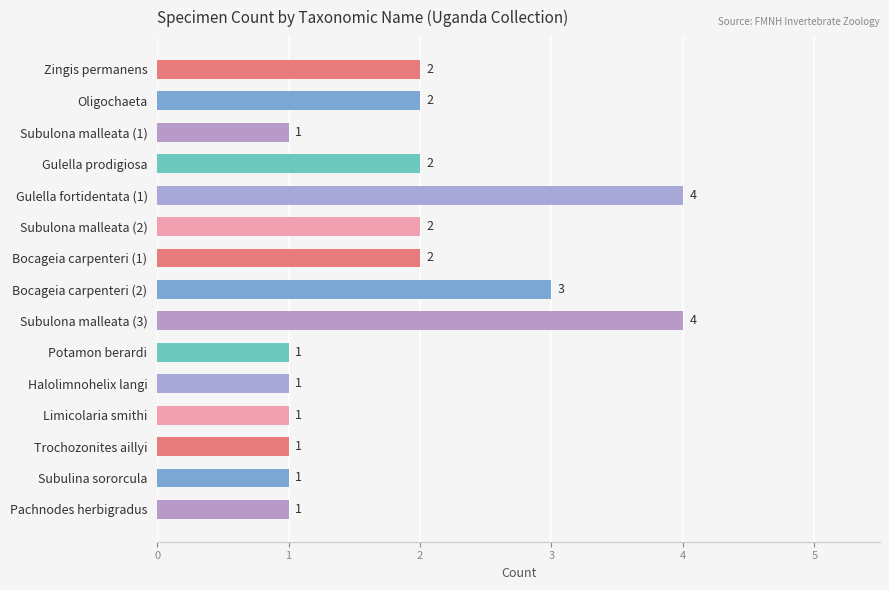

Reading top to bottom, extract all data points from this chart.

2	2	1	2	4	2	2	3	4	1	1	1	1	1	1